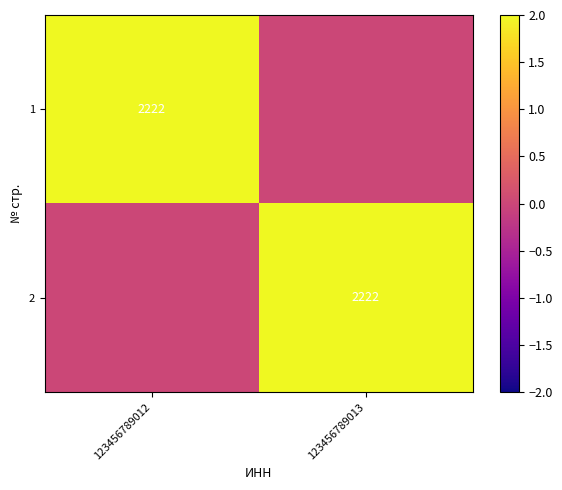

The 2 series shows 1391 at 123456789013. True or false?

False